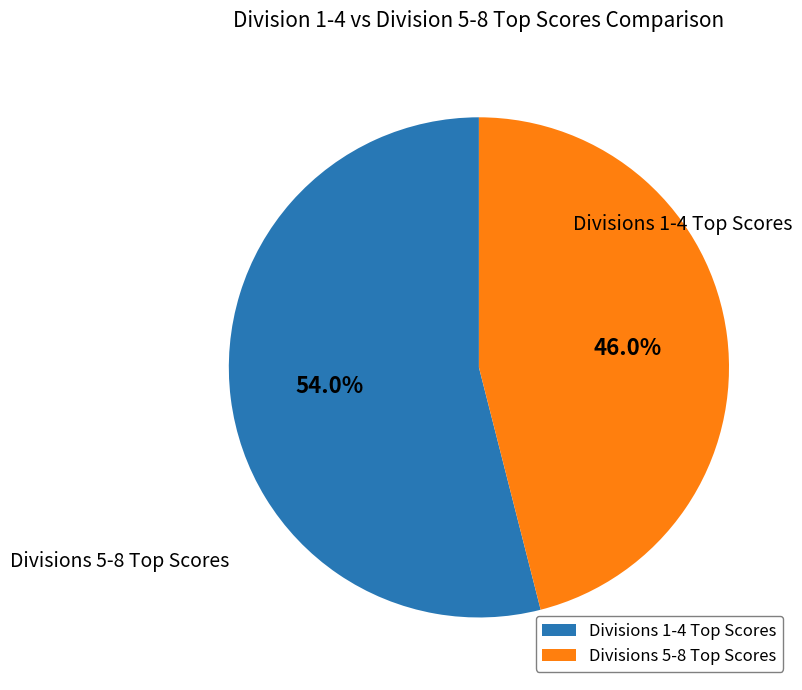

Which slice represents more than half of the pie?

Divisions 1-4 Top Scores